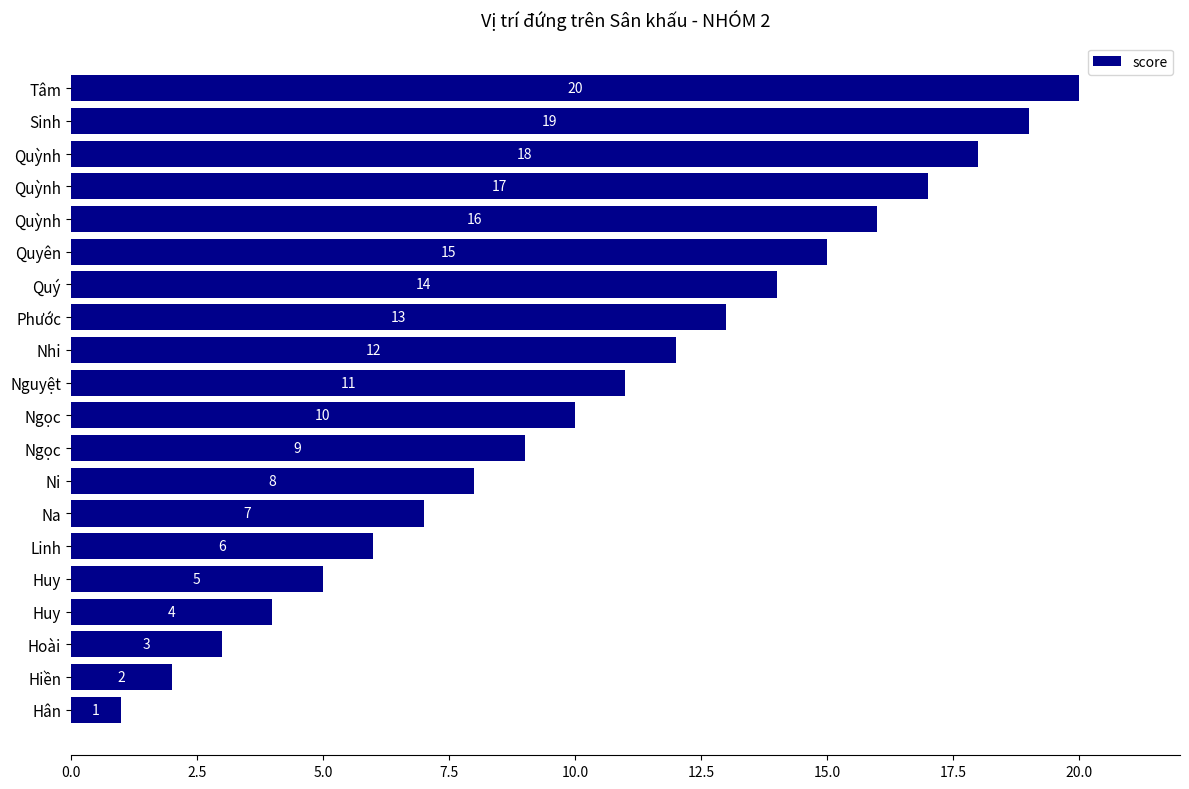

Does the chart contain any negative values?

No